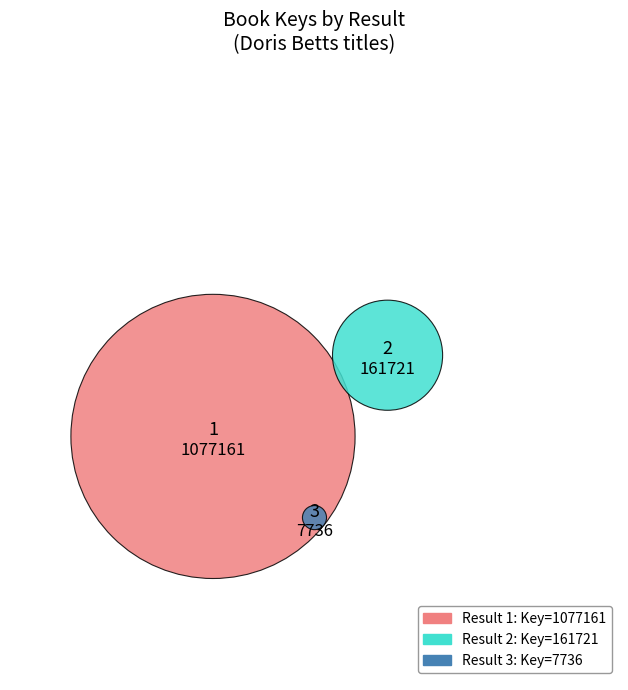

Count the number of slices in the pie.

3